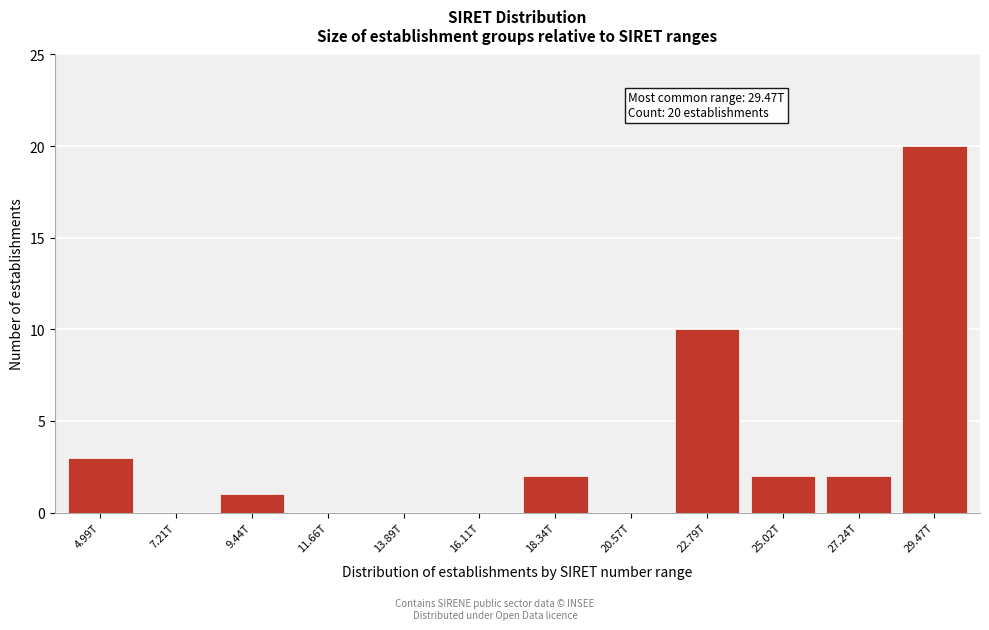

Reading right to left, extract all data points from this chart.

29.47T=20	27.24T=2	25.02T=2	22.79T=10	20.57T=0	18.34T=2	16.11T=0	13.89T=0	11.66T=0	9.44T=1	7.21T=0	4.99T=3